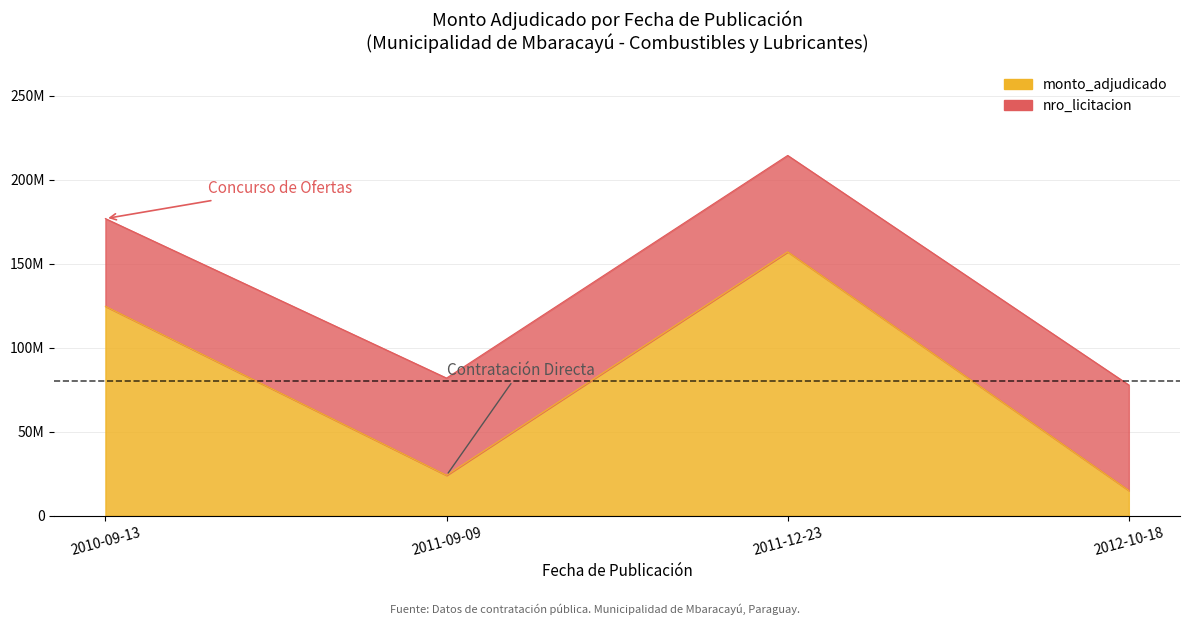

Reading right to left, what are all the values shown in this chart?

2012-10-18=14980100	2011-12-23=157000000	2011-09-09=24000000	2010-09-13=124600000